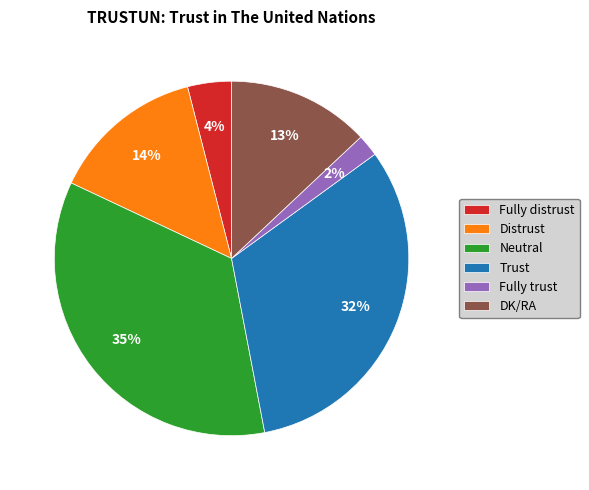

What is the ratio of the value at Neutral to the value at Distrust?

2.5